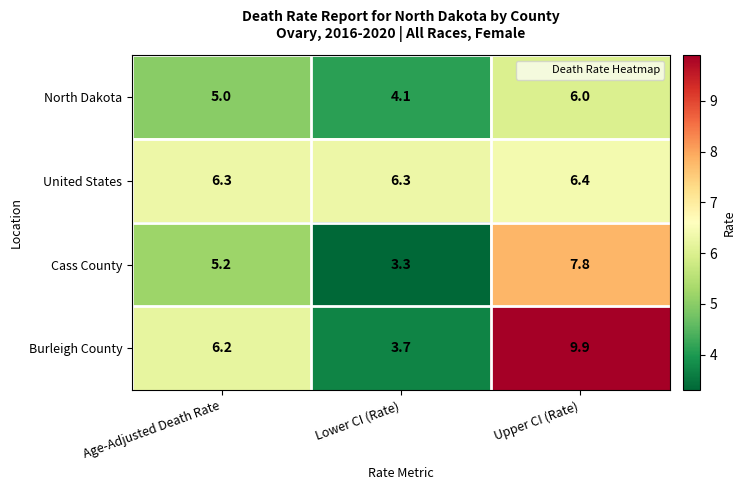

Reading left to right, transcribe all the data shown in this chart.

North Dakota: 5.0	4.1	6.0
United States: 6.3	6.3	6.4
Cass County: 5.2	3.3	7.8
Burleigh County: 6.2	3.7	9.9